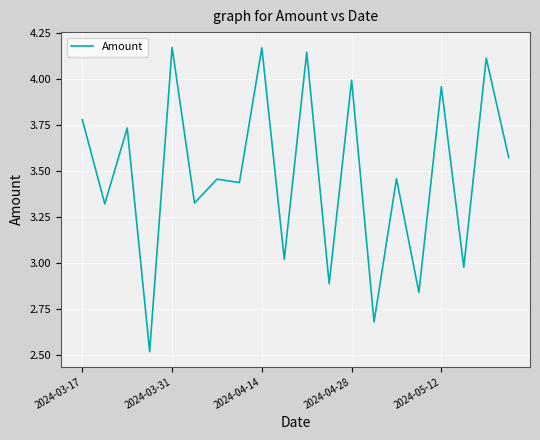

What is the difference between the maximum and minimum values?

1.7